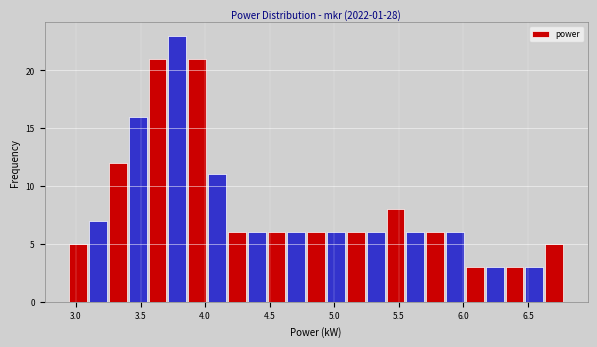

Around what value on the x-axis is the tallest bar? Give the approximate position of its centre, as read against the axis.

3.80